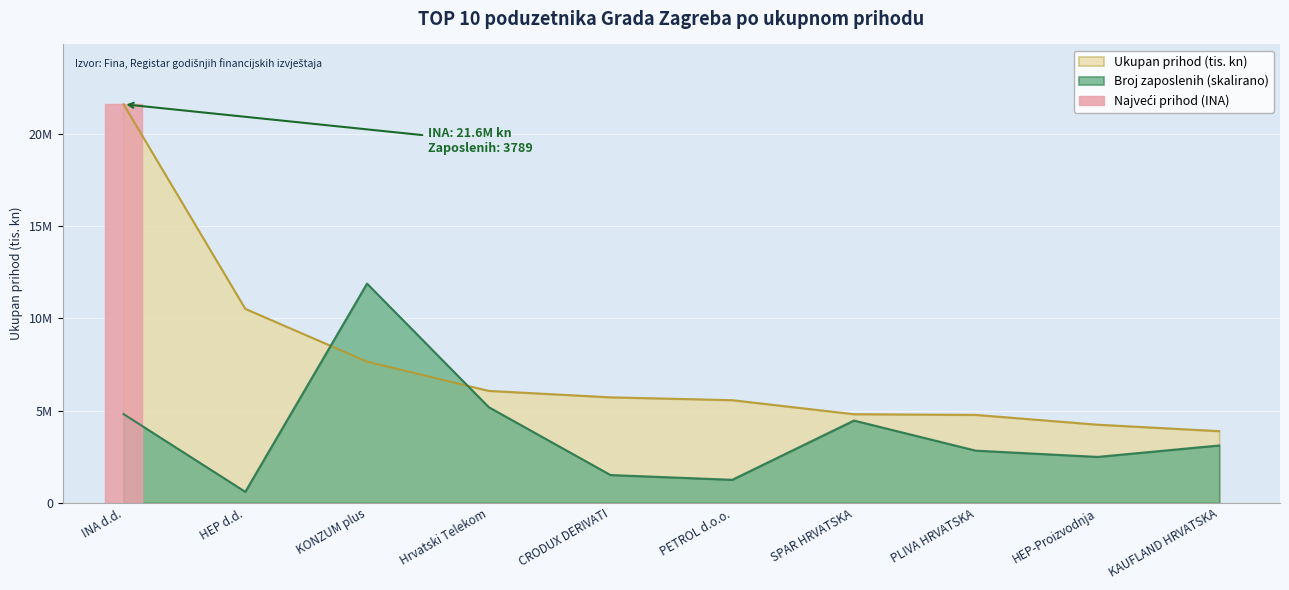

What is the smallest value displayed?

596778.4